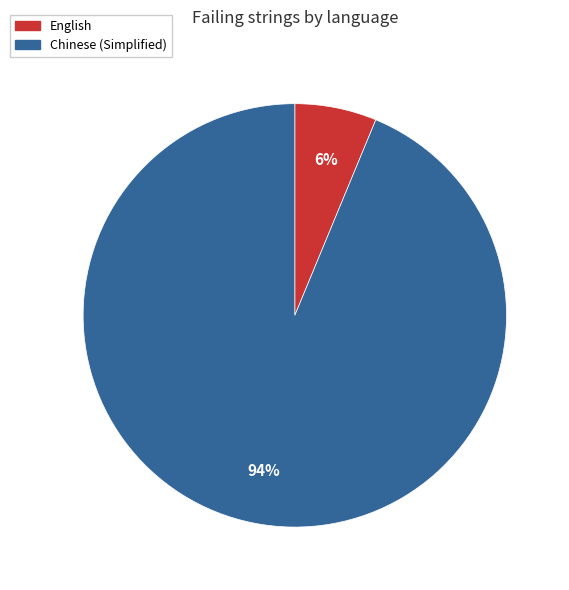

True or false: Chinese (Simplified) accounts for 94% of the total.

True